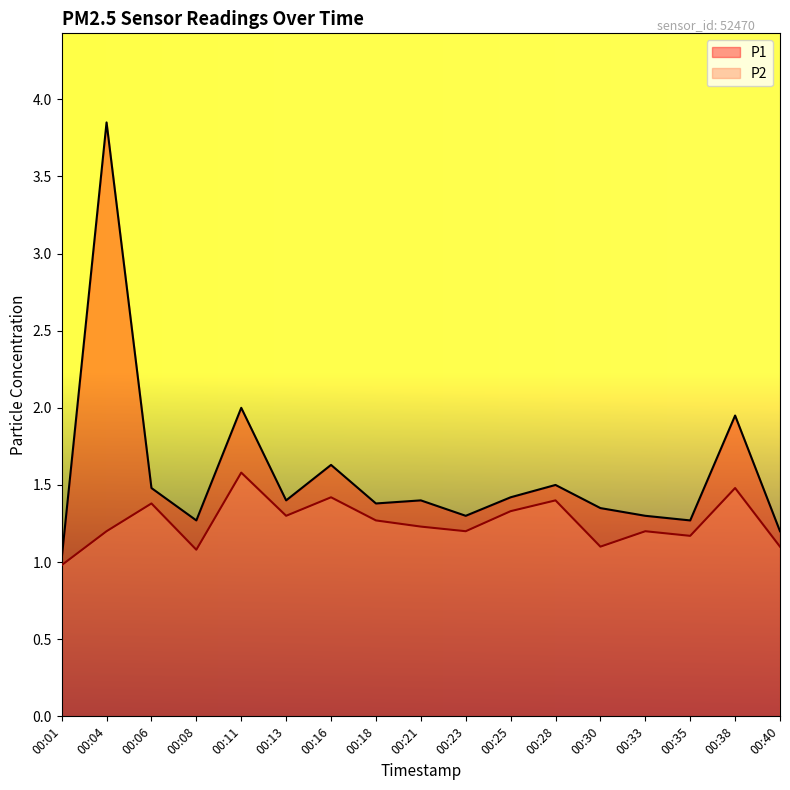

True or false: P1 and P2 intersect in this chart.

False